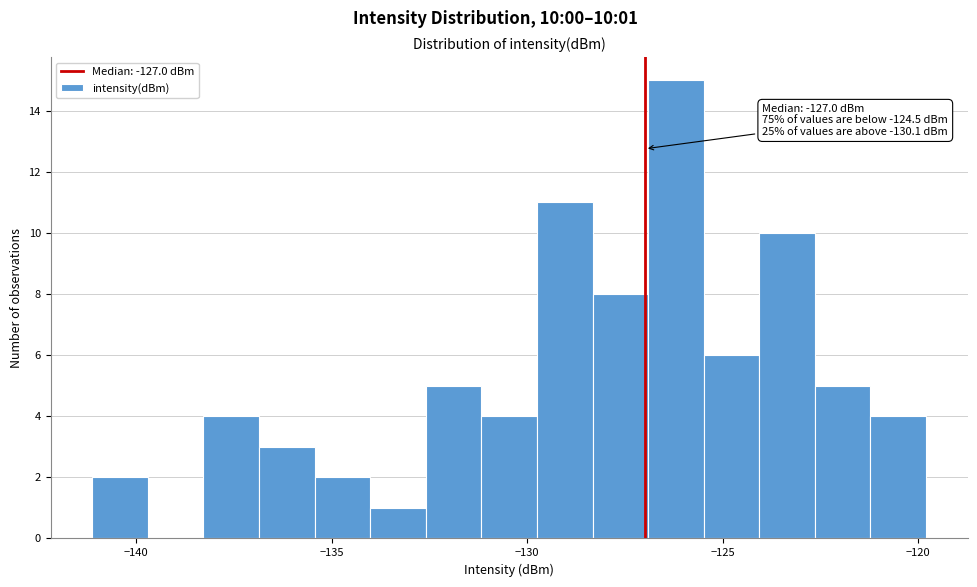

Around what value on the x-axis is the tallest bar? Give the approximate position of its centre, as read against the axis.

-126.0